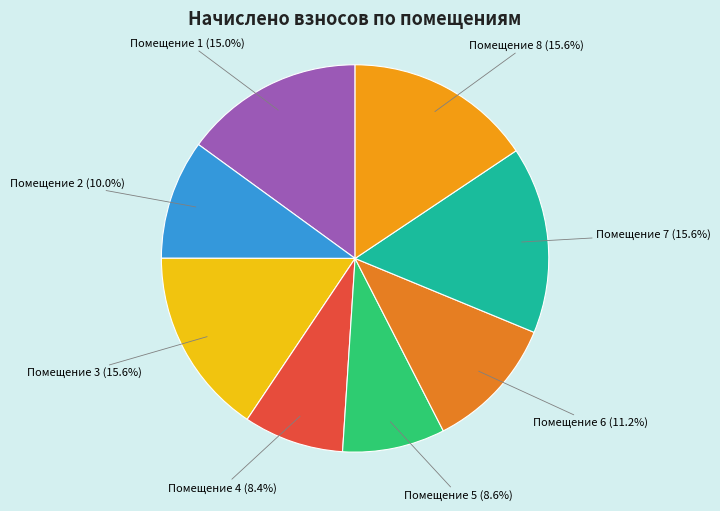

Which has a higher value, Помещение 6 (11.2%) or Помещение 3 (15.6%)?

Помещение 3 (15.6%)